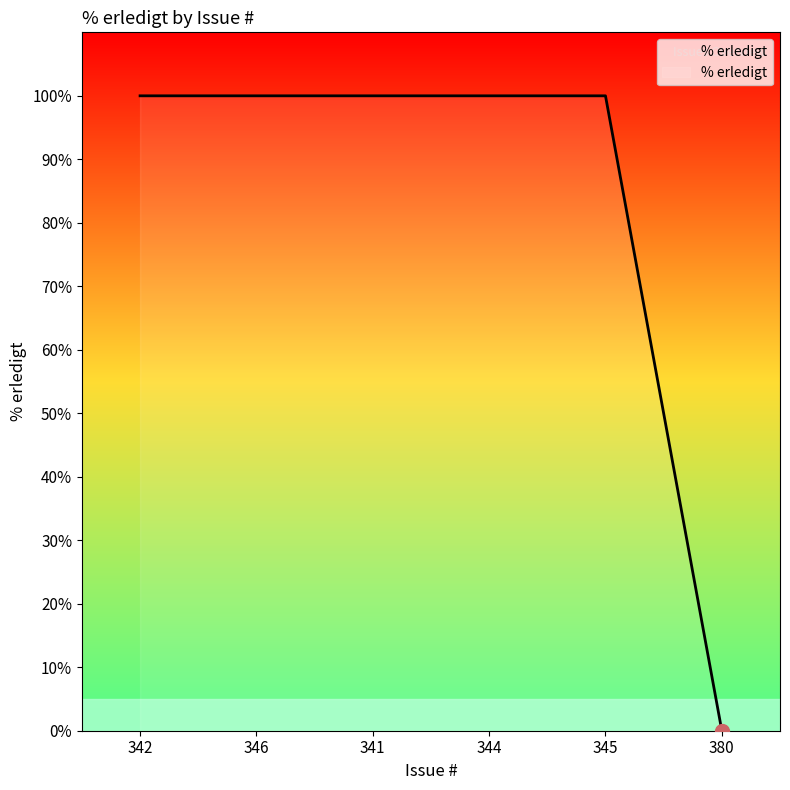

What is the average value?

83